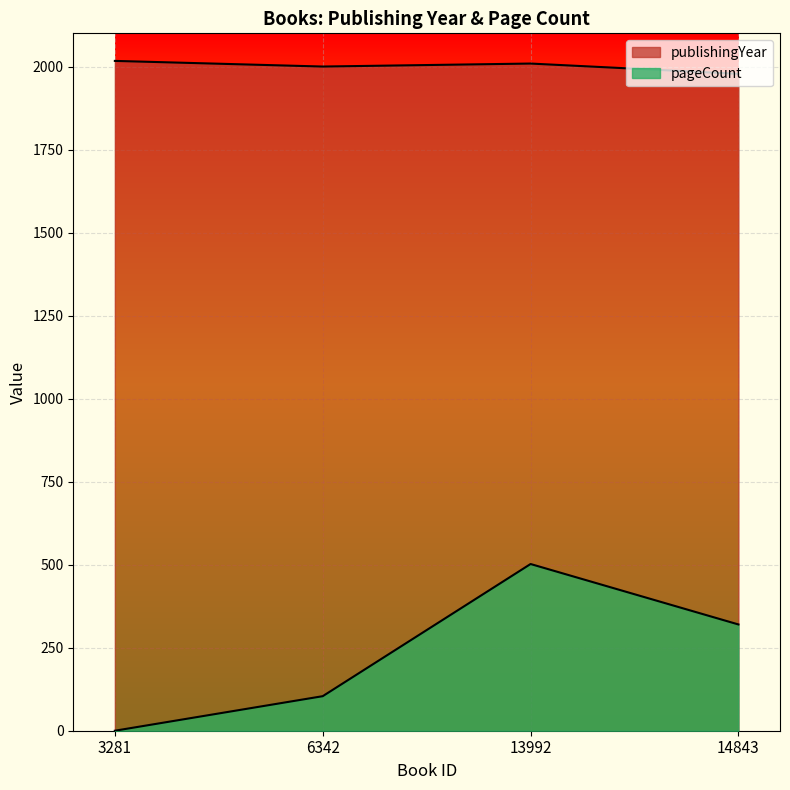

Which series has the largest total across all categories?

publishingYear